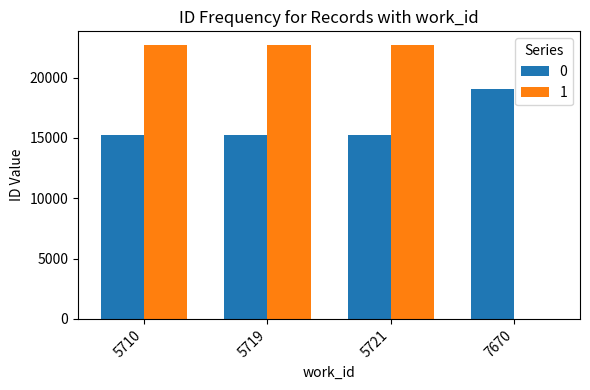

What is the difference between the 0 values at 5721 and 7670?

3802